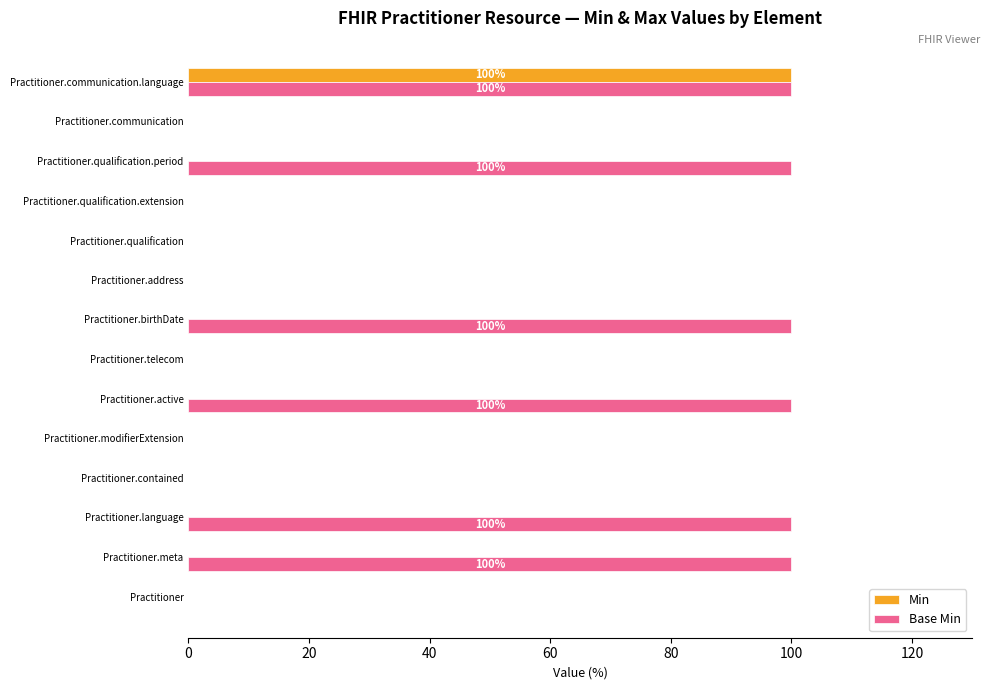

What is the highest value of the Base Min series?

100